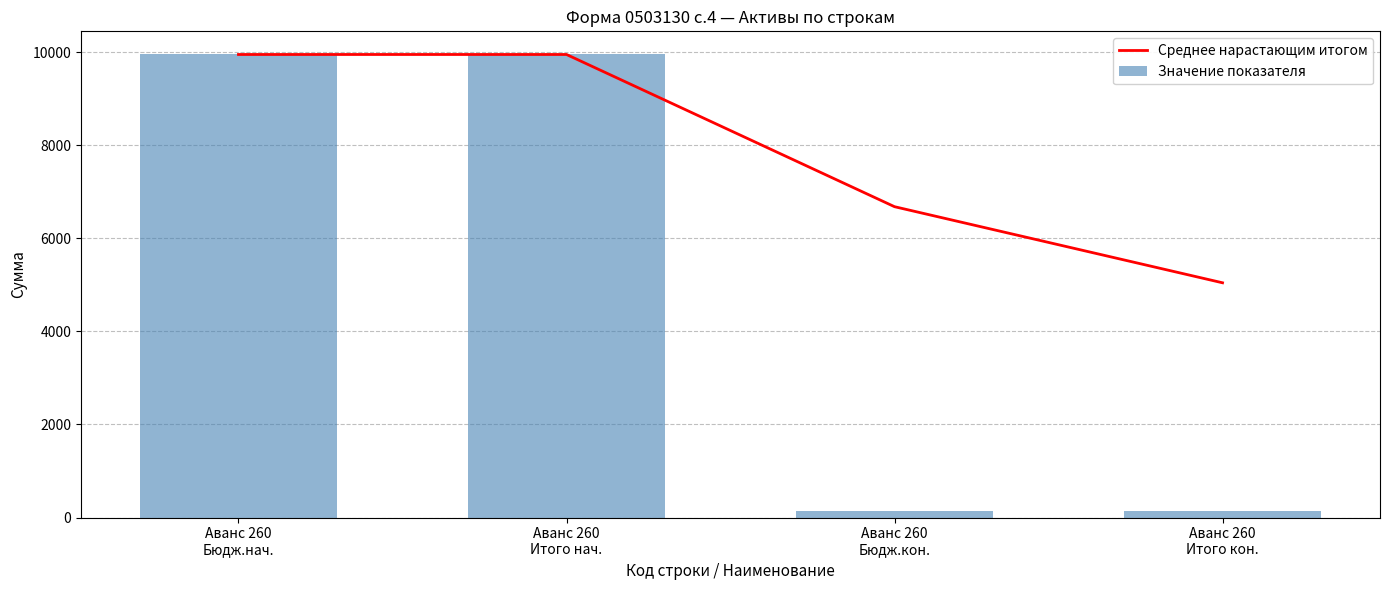

List the series in order of their overall mean, lowest first.

Значение показателя, Среднее нарастающим итогом